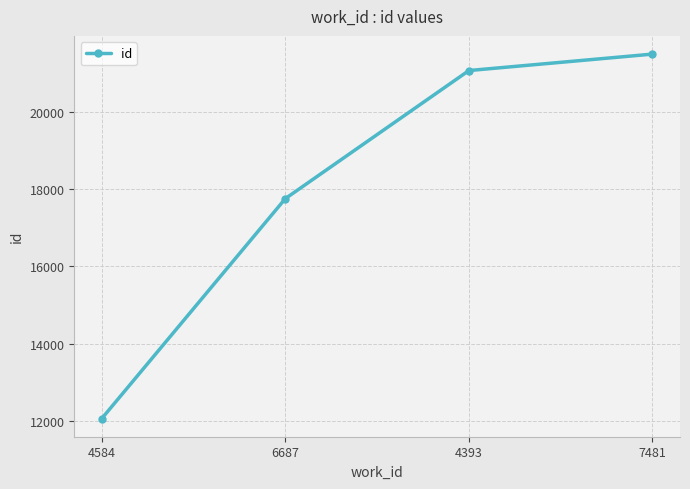

What is the difference between the values at 6687 and 7481?

3736